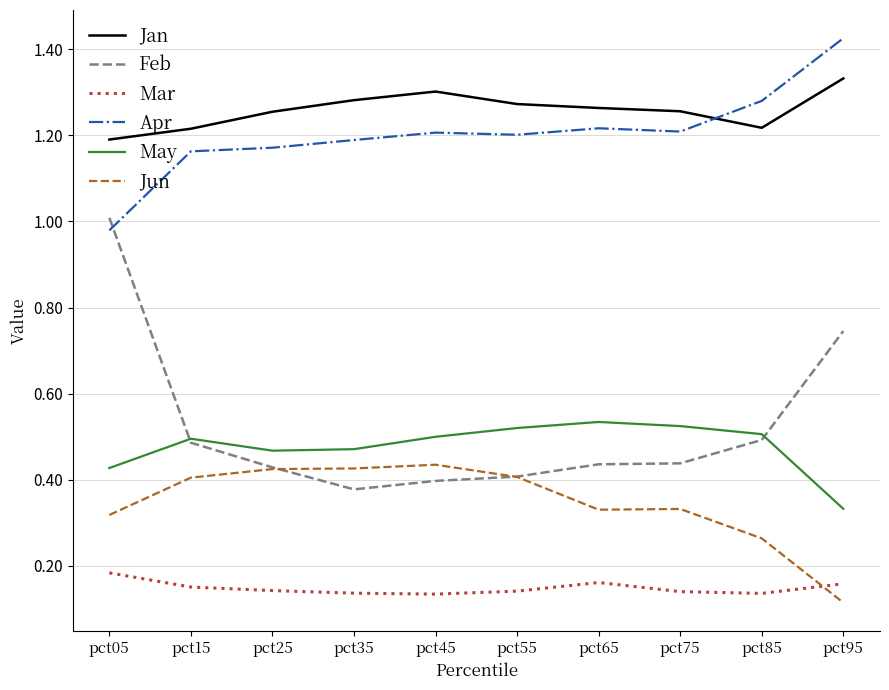

Is it true that Jan equals 1.2 at pct15?

True